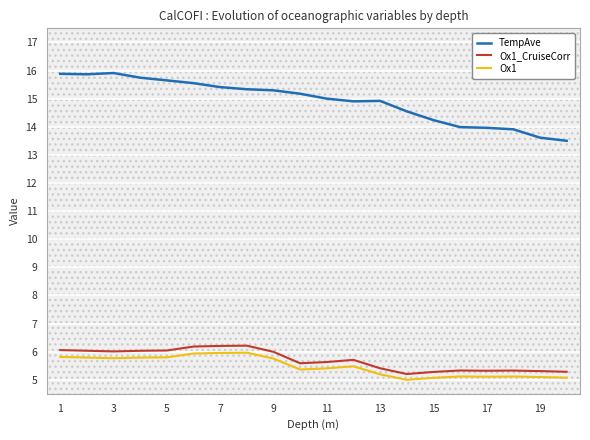

What is the average value of the Ox1 series?

5.5